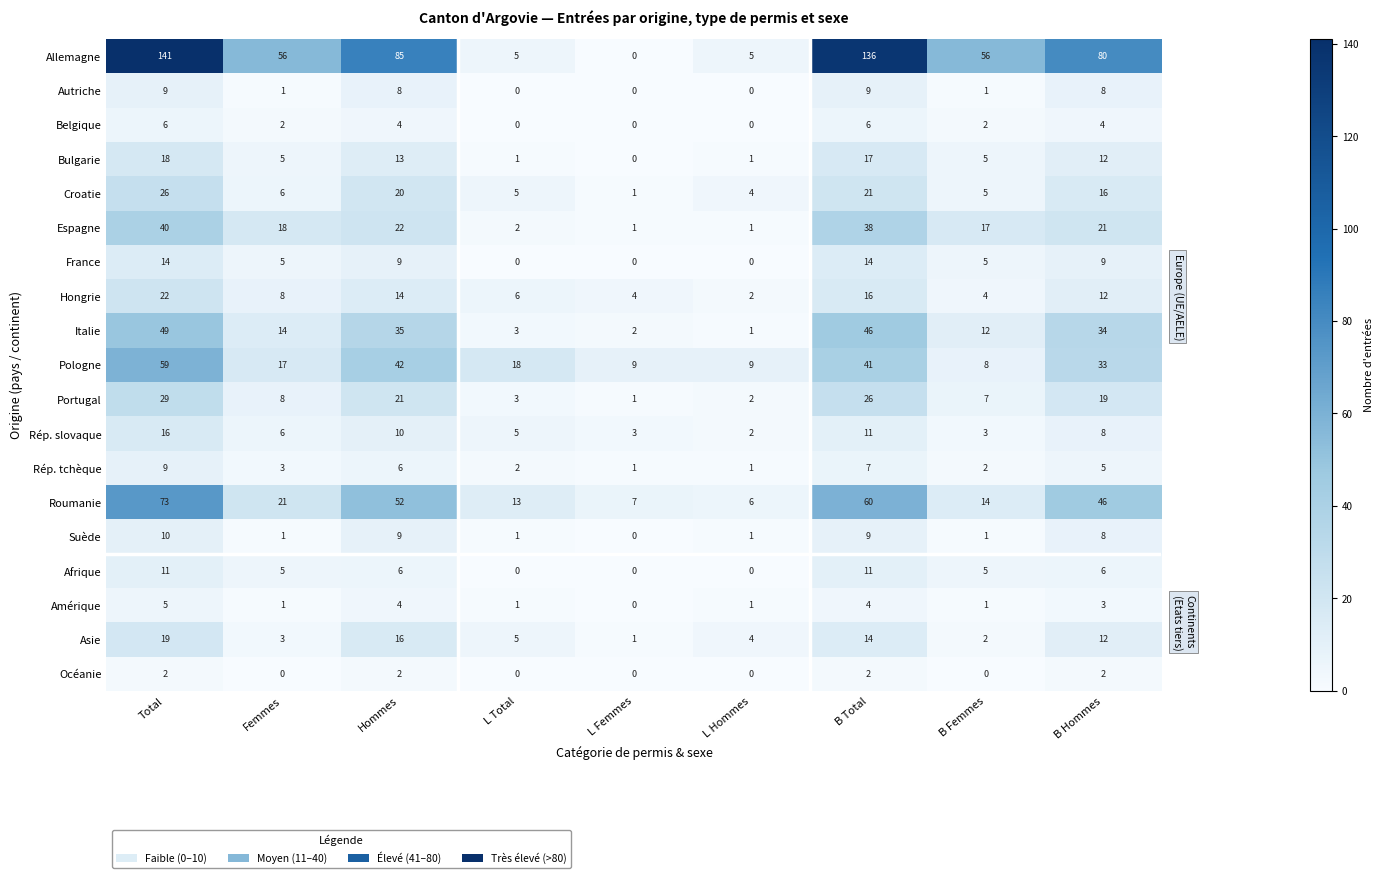

The Asie series shows 3 at B Femmes. True or false?

False